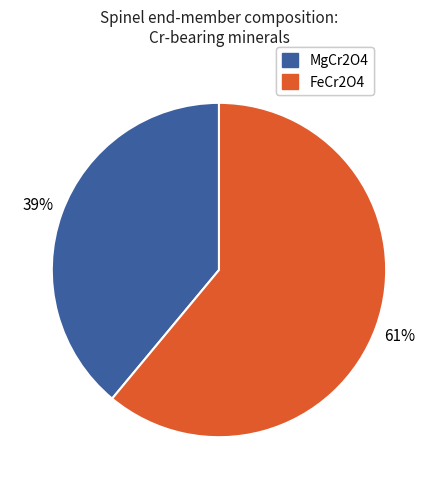

Is there a majority slice in this chart?

Yes